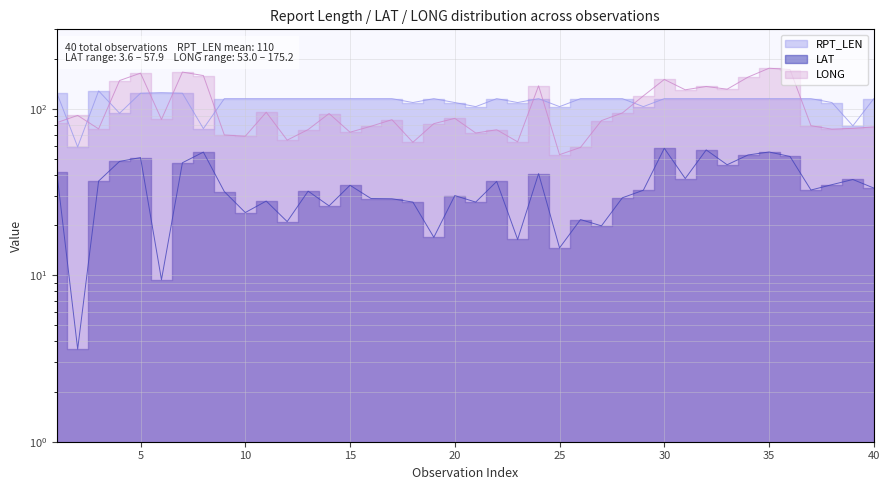

Reading right to left, what are all the values shown in this chart?

LONG: 40=77.8	39=76.3	38=75.4	37=79.1	36=172.1	35=175.2	34=155.0	33=131.1	32=136.1	31=130.0	30=150.0	29=119.5	28=94.4	27=84.9	26=58.6	25=53.0	24=137.4	23=63.3	22=74.8	21=71.5	20=87.6	19=81.4	18=62.9	17=86.0	16=78.5	15=72.3	14=93.6	13=75.0	12=64.8	11=95.3	10=68.4	9=69.6	8=158.3	7=166.1	6=86.3	5=163.7	4=147.8	3=75.7	2=91.2	1=82.5
LAT: 40=33.4	39=37.6	38=35.0	37=32.5	36=51.7	35=55.0	34=52.8	33=46.1	32=56.6	31=38.1	30=57.9	29=32.4	28=29.2	27=19.8	26=21.6	25=14.6	24=40.8	23=16.4	22=36.6	21=27.5	20=30.1	19=16.9	18=27.5	17=28.8	16=28.9	15=34.7	14=26.1	13=32.0	12=21.0	11=27.9	10=23.8	9=31.8	8=54.9	7=47.4	6=9.4	5=50.9	4=48.3	3=36.8	2=3.6	1=41.8
RPT_LEN: 40=115.0	39=79.0	38=109.0	37=115.0	36=115.0	35=115.0	34=115.0	33=115.0	32=115.0	31=115.0	30=115.0	29=103.0	28=115.0	27=115.0	26=115.0	25=103.0	24=115.0	23=109.0	22=115.0	21=103.0	20=109.0	19=115.0	18=109.0	17=115.0	16=115.0	15=115.0	14=115.0	13=115.0	12=115.0	11=115.0	10=115.0	9=115.0	8=76.0	7=124.0	6=125.0	5=124.0	4=94.0	3=128.0	2=59.0	1=125.0